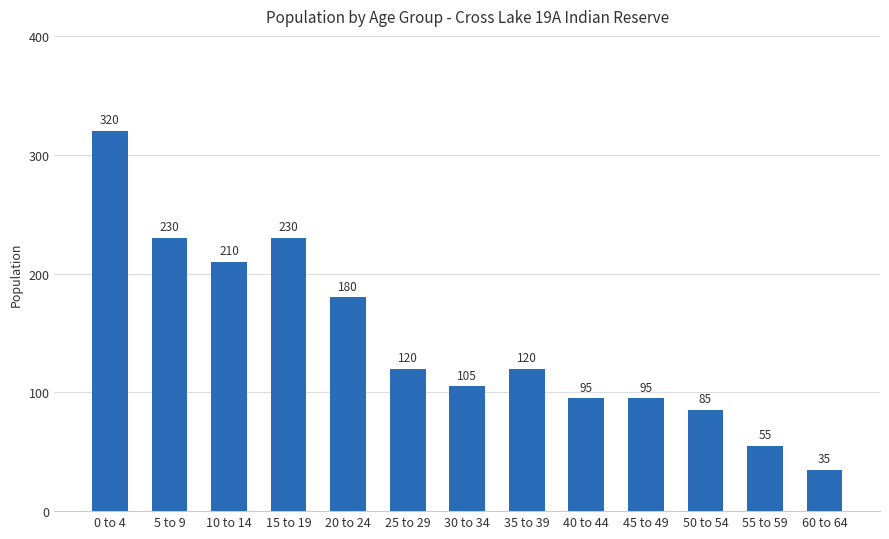

Count the number of data series in this chart.

1